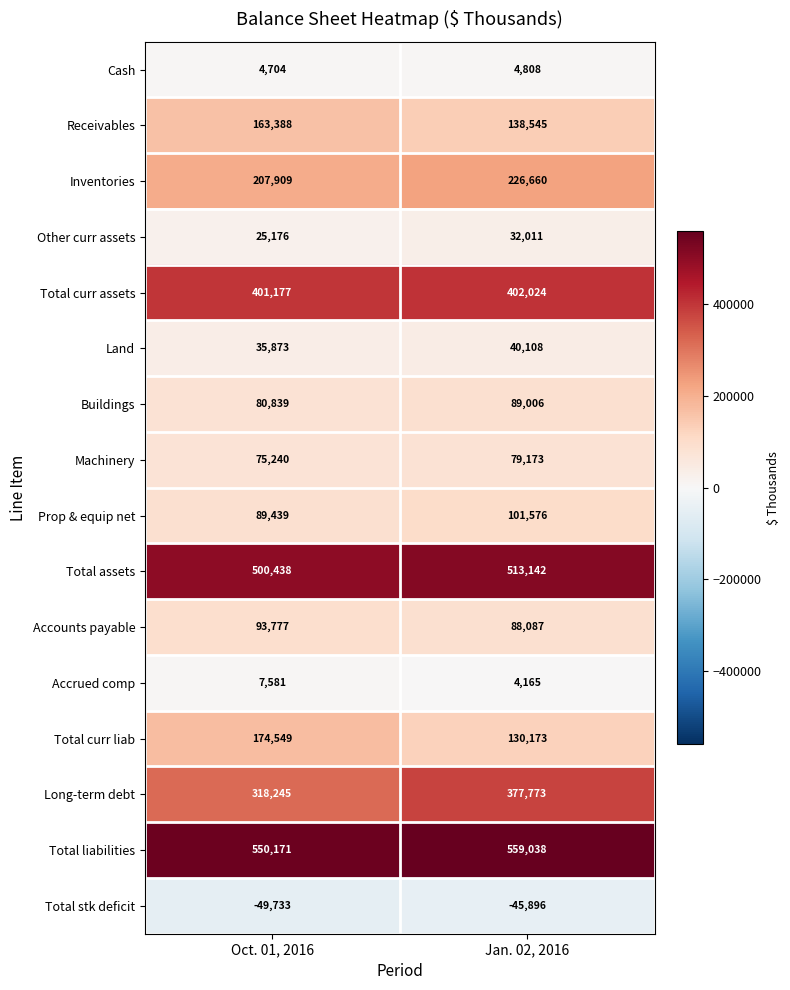

The Accrued comp series shows 4165 at Jan. 02, 2016. True or false?

True